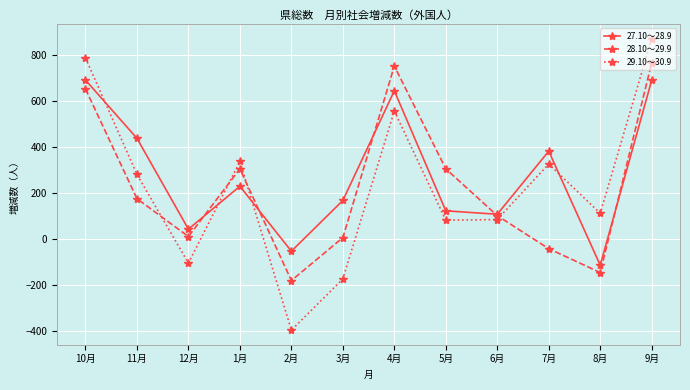

How many data points in 27.10～28.9 are less than 230?

6